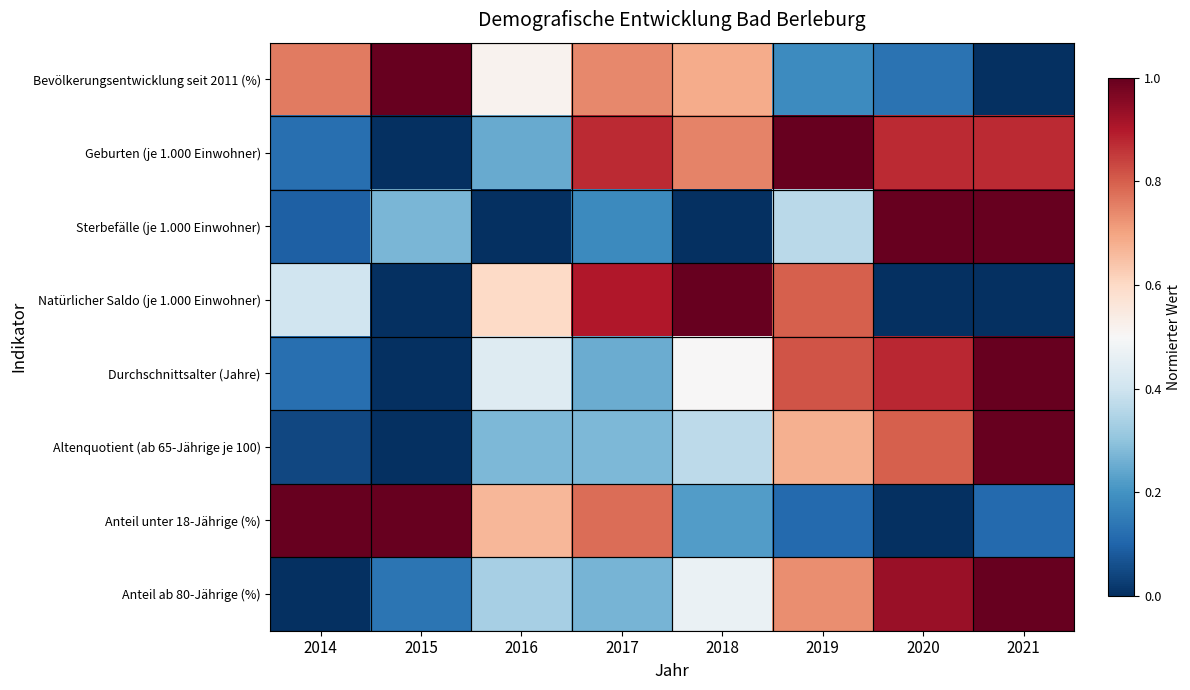

Reading left to right, list all the values displayed in this chart.

Bevölkerungsentwicklung seit 2011 (%): 2014=0.8	2015=1.0	2016=0.5	2017=0.7	2018=0.7	2019=0.2	2020=0.1	2021=0.0
Geburten (je 1.000 Einwohner): 2014=0.1	2015=0.0	2016=0.2	2017=0.9	2018=0.7	2019=1.0	2020=0.9	2021=0.9
Sterbefälle (je 1.000 Einwohner): 2014=0.1	2015=0.3	2016=0.0	2017=0.2	2018=0.0	2019=0.4	2020=1.0	2021=1.0
Natürlicher Saldo (je 1.000 Einwohner): 2014=0.4	2015=0.0	2016=0.6	2017=0.9	2018=1.0	2019=0.8	2020=0.0	2021=0.0
Durchschnittsalter (Jahre): 2014=0.1	2015=0.0	2016=0.4	2017=0.2	2018=0.5	2019=0.8	2020=0.9	2021=1.0
Altenquotient (ab 65-Jährige je 100): 2014=0.0	2015=0.0	2016=0.3	2017=0.3	2018=0.4	2019=0.7	2020=0.8	2021=1.0
Anteil unter 18-Jährige (%): 2014=1.0	2015=1.0	2016=0.7	2017=0.8	2018=0.2	2019=0.1	2020=0.0	2021=0.1
Anteil ab 80-Jährige (%): 2014=0.0	2015=0.1	2016=0.3	2017=0.3	2018=0.5	2019=0.7	2020=0.9	2021=1.0